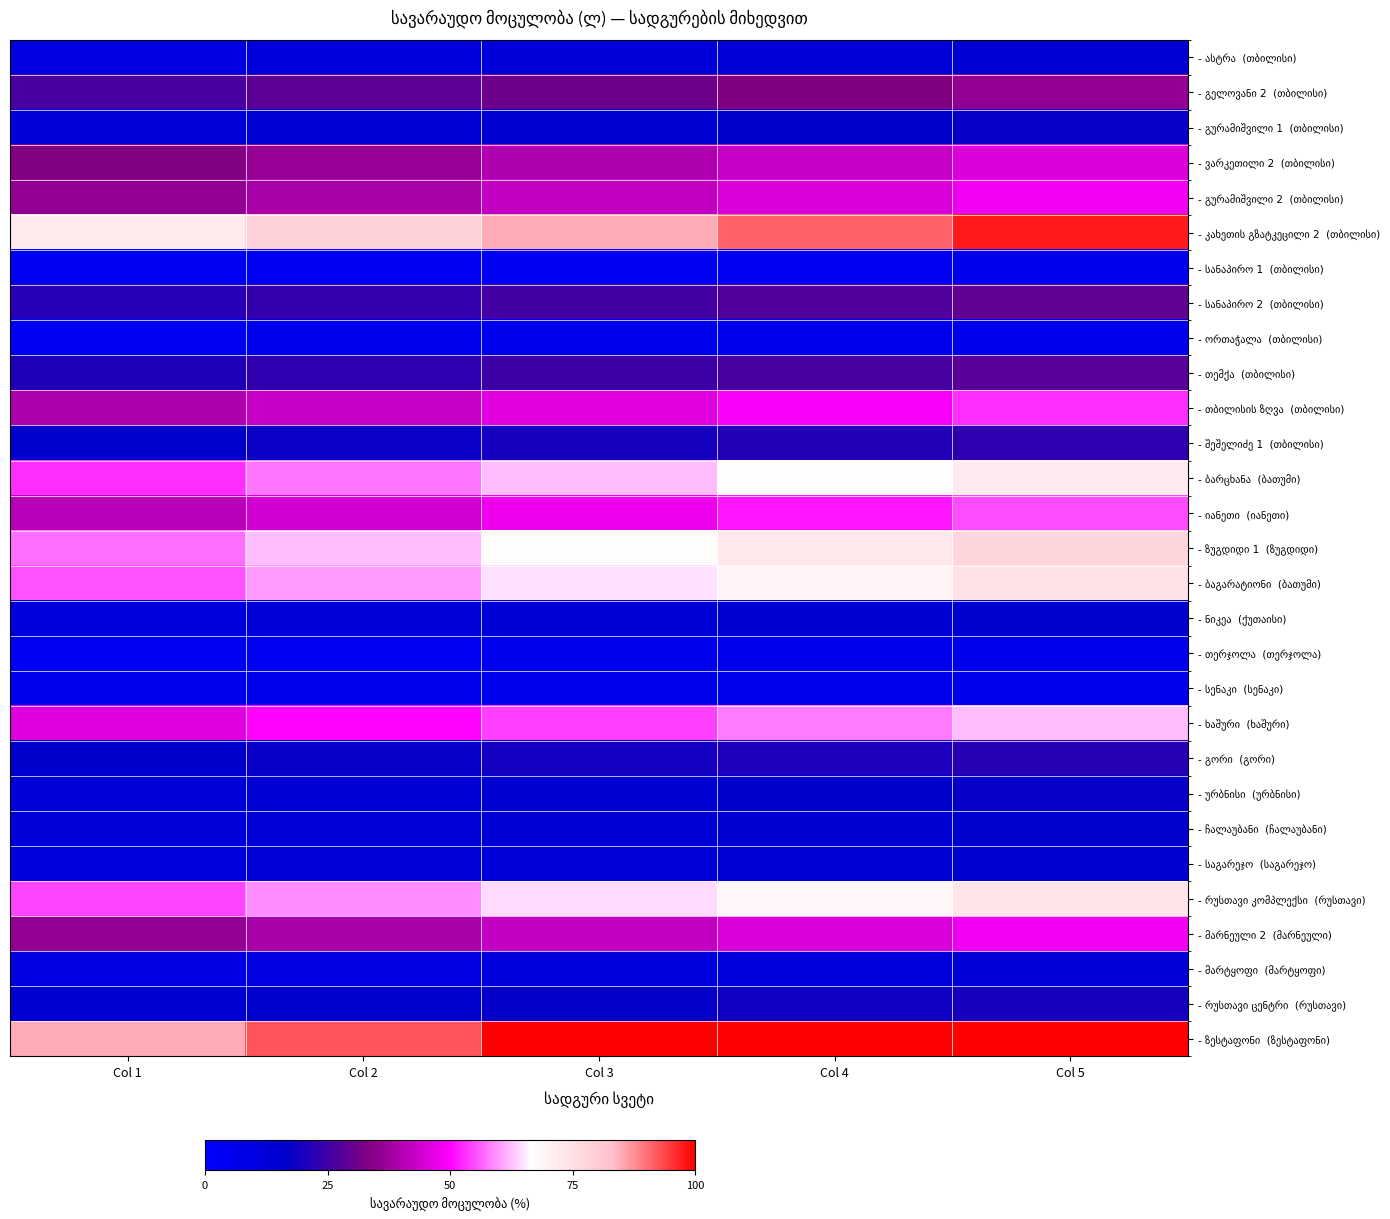

Which category has the lowest value across all series?

Col 1